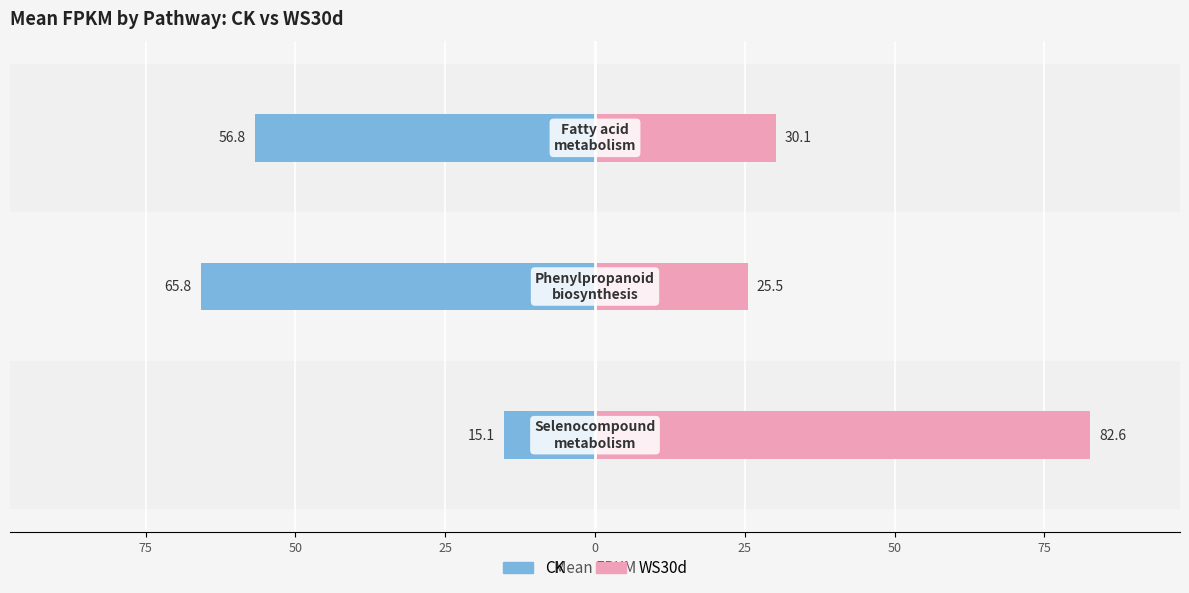

Count the number of data series in this chart.

2